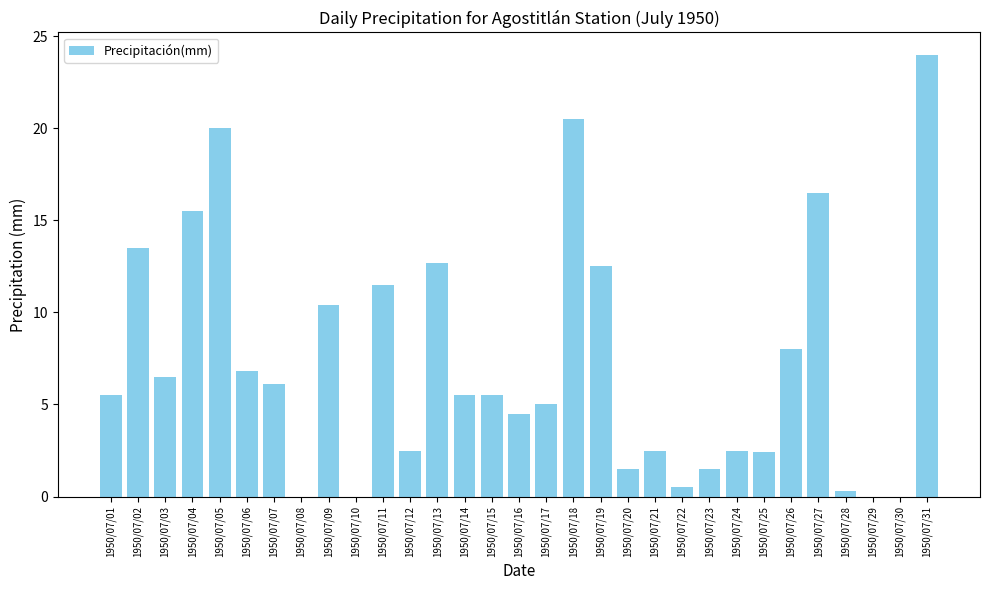

What is the maximum value shown in the chart?

24.0